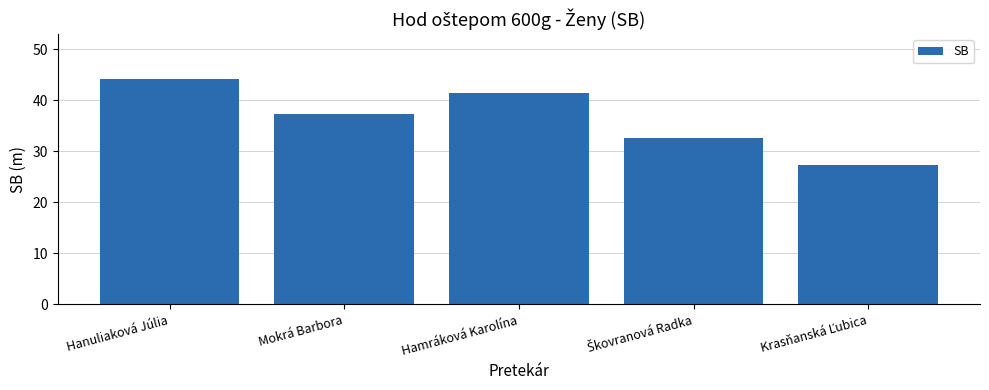

What is the greatest value displayed?

44.1